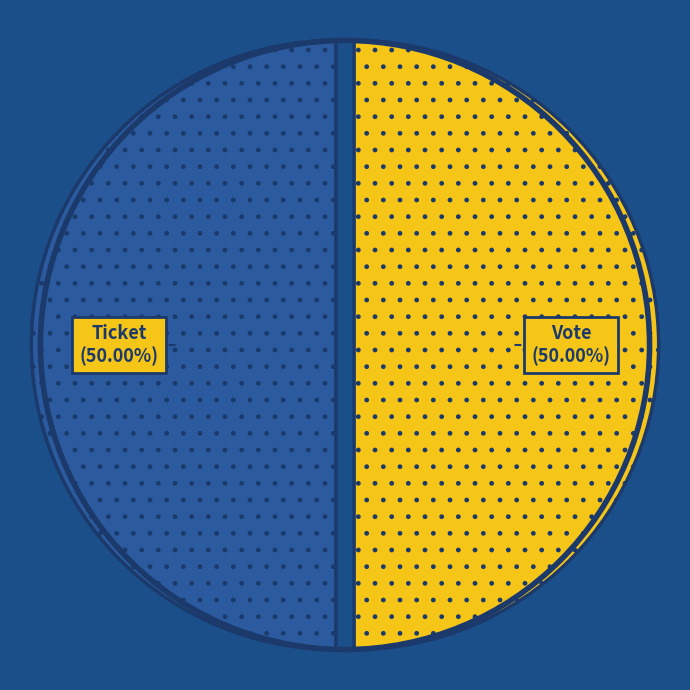

What percentage is NOT represented by Ticket?

50.0%